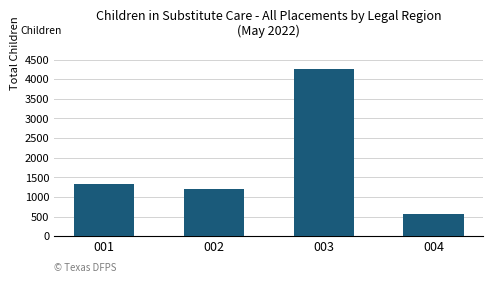

How many values are below 1336?

2